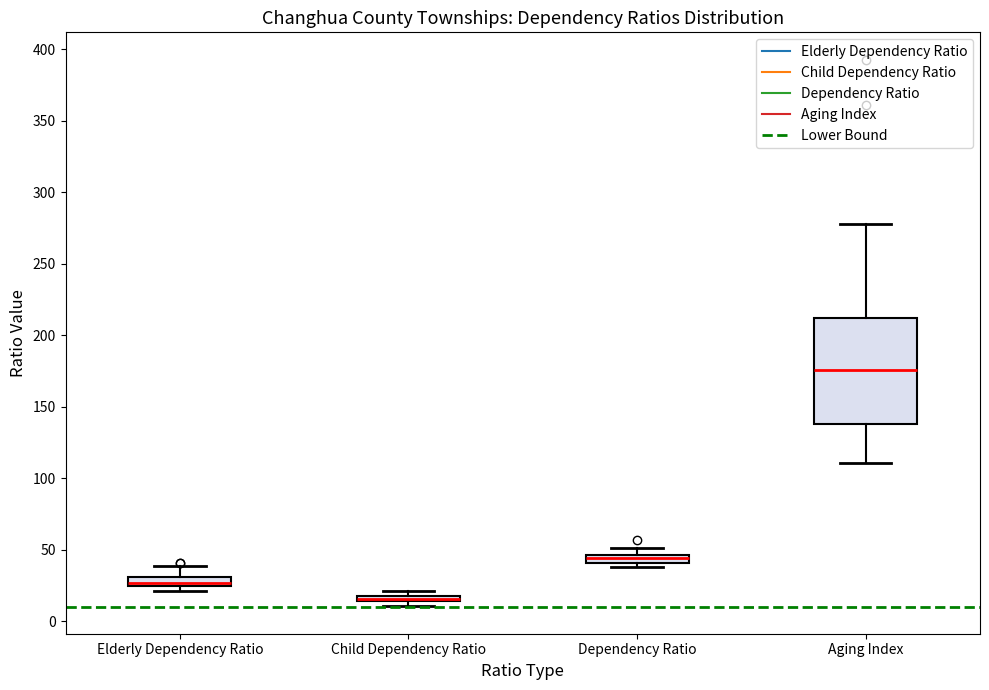

Where does the upper whisker of the box for Dependency Ratio end on the y-axis? The values are not printed on the chart, so give them approximately, as read against the axis.

50